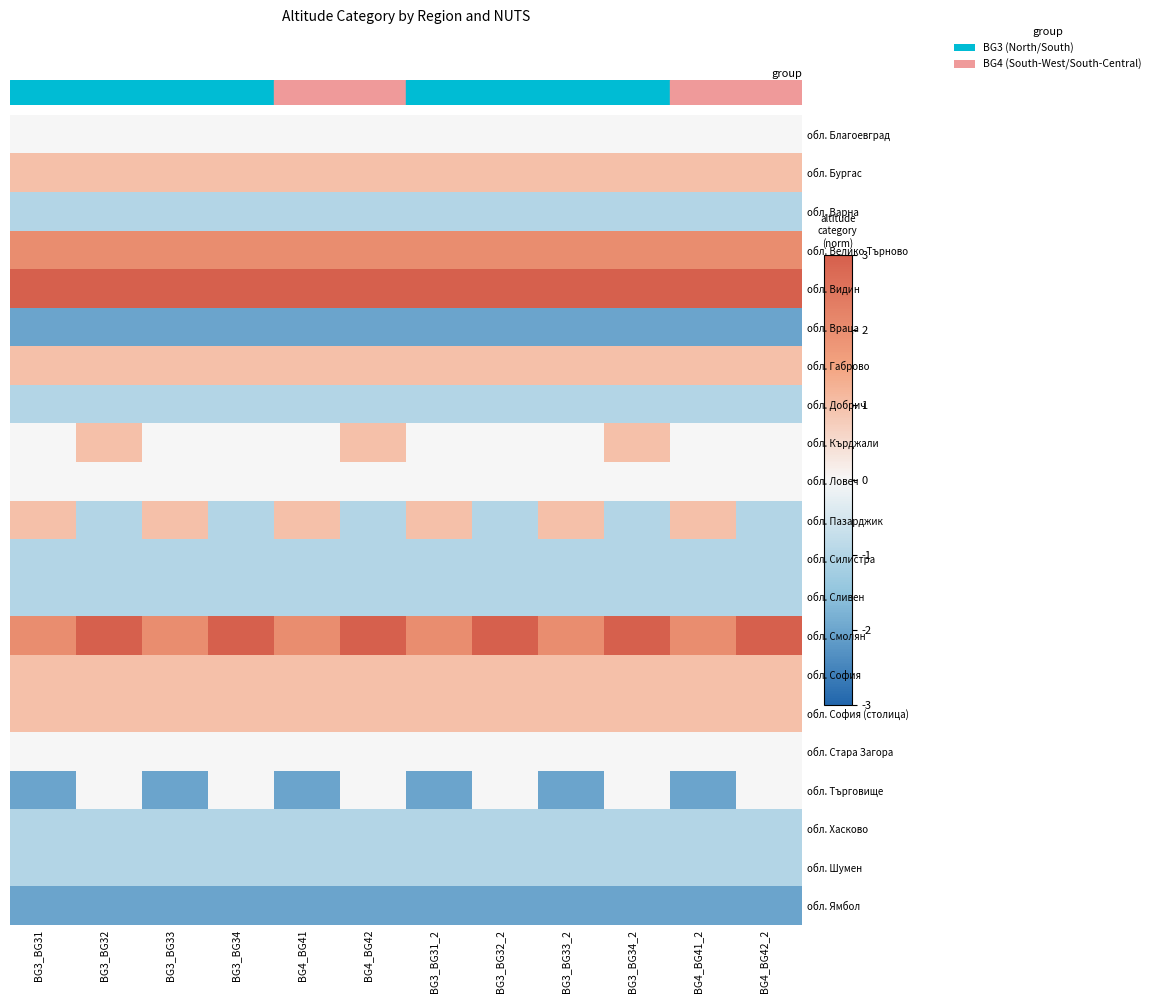

What is the sum of all обл. Силистра values?

-12